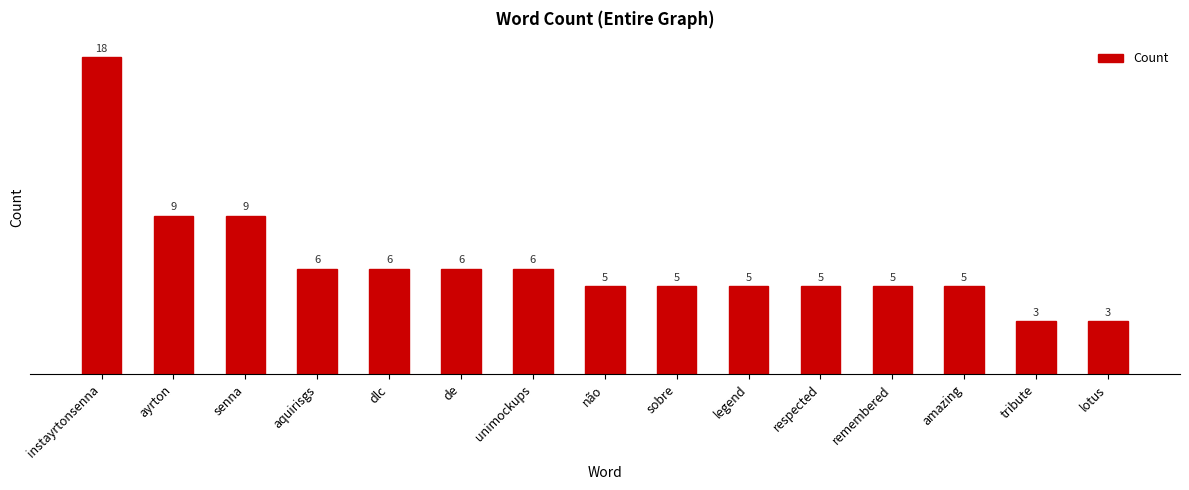

True or false: the data shows 6 at aquirisgs.

True